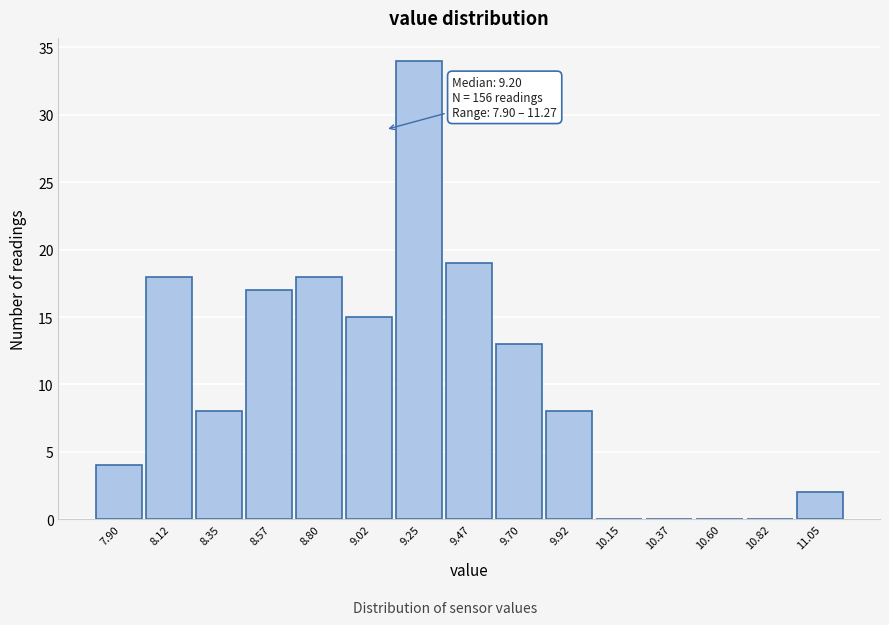

Reading left to right, list all the values displayed in this chart.

7.90=4	8.12=18	8.35=8	8.57=17	8.80=18	9.02=15	9.25=34	9.47=19	9.70=13	9.92=8	10.15=0	10.37=0	10.60=0	10.82=0	11.05=2